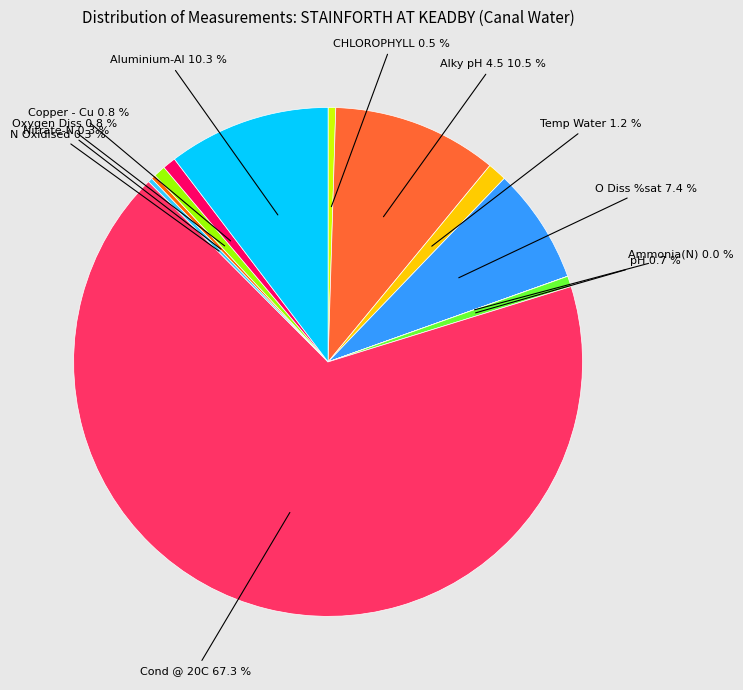

Is there a majority slice in this chart?

Yes